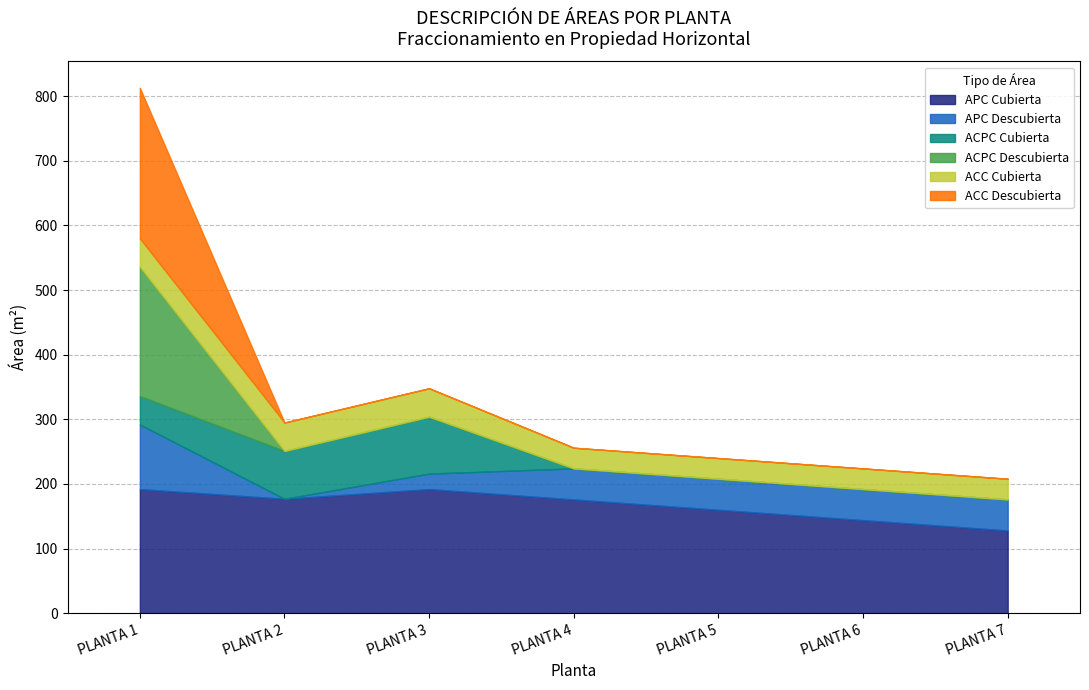

What is the minimum value for APC Cubierta?

128